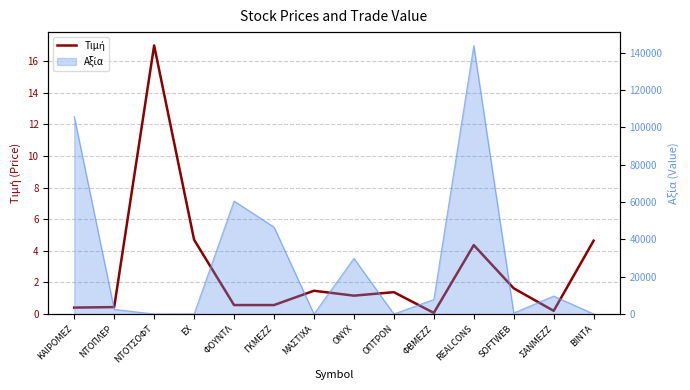

What is the average value?

2.8